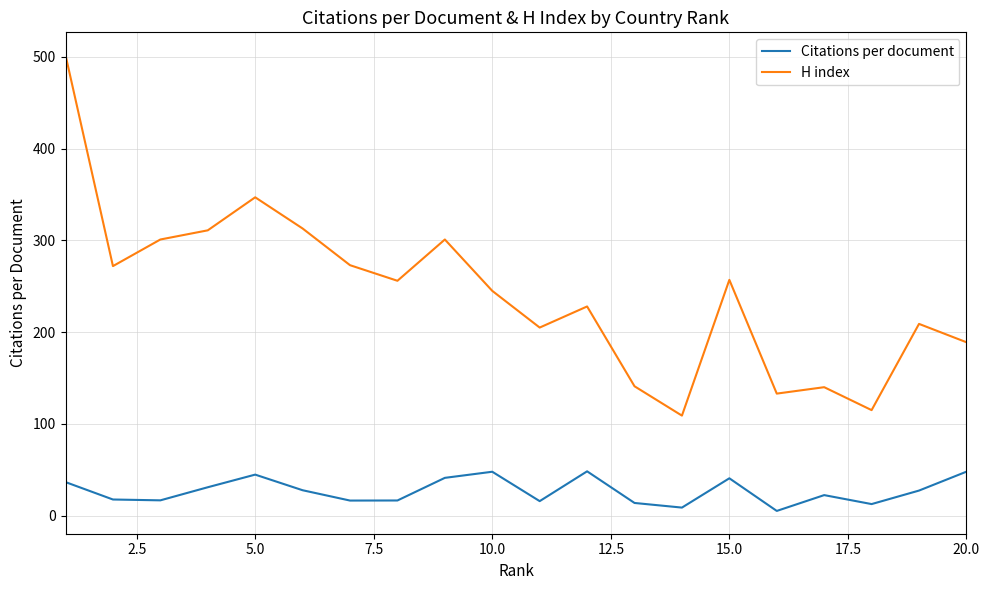

How many distinct data groups are displayed?

2